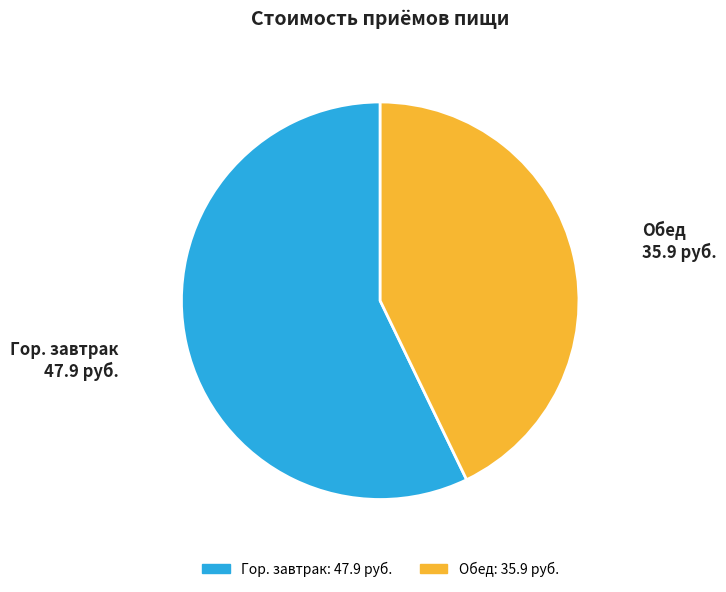

Does Гор. завтрак account for over 50% of the chart?

Yes